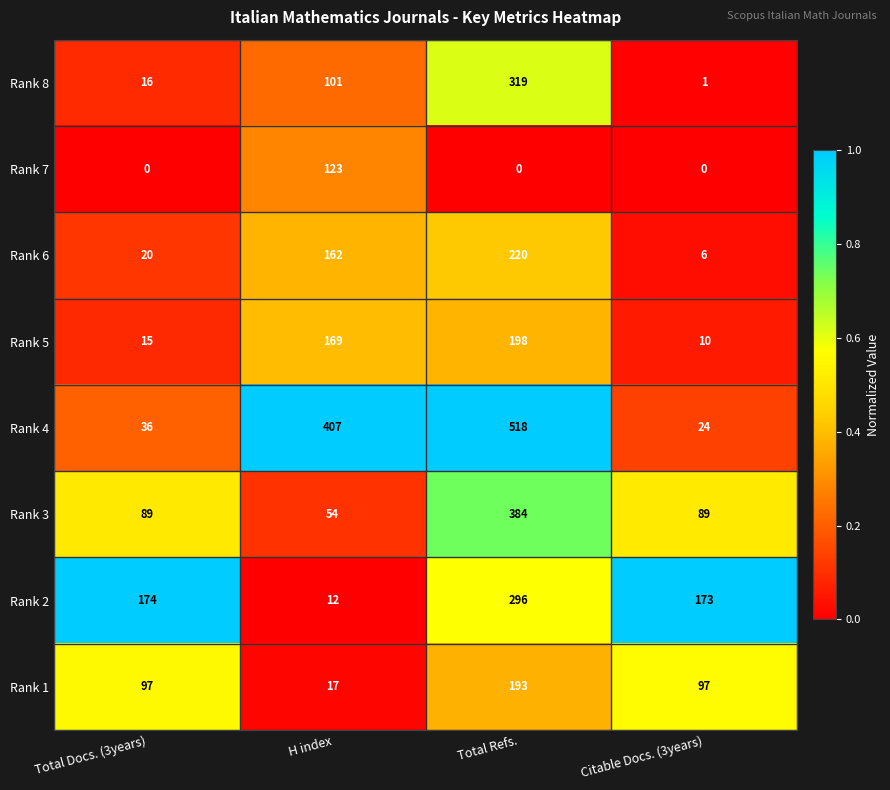

List the series in order of their peak value, lowest first.

Rank 7, Rank 1, Rank 5, Rank 6, Rank 2, Rank 8, Rank 3, Rank 4